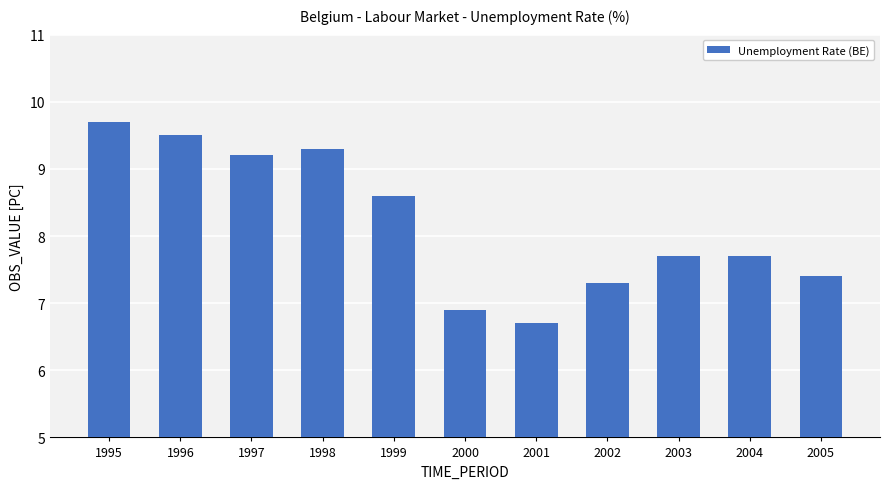

What is the value of the 8th bar from the left?

7.3